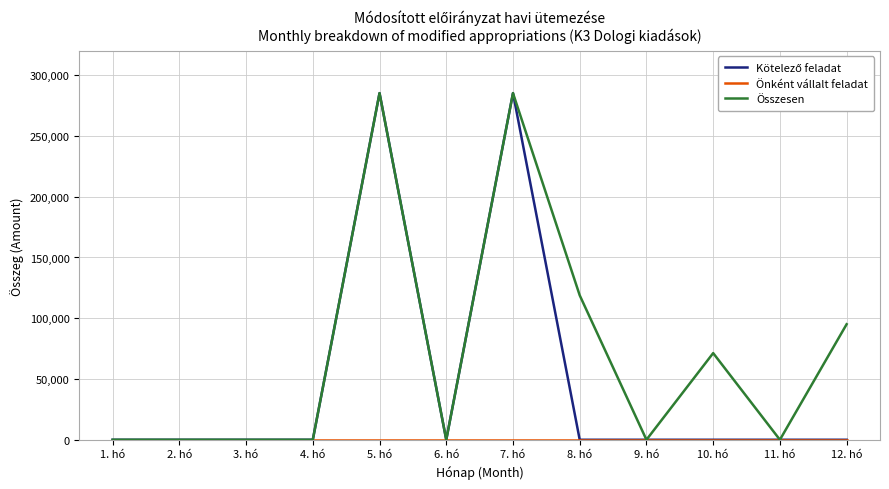

What is the maximum value shown in the chart?

285228